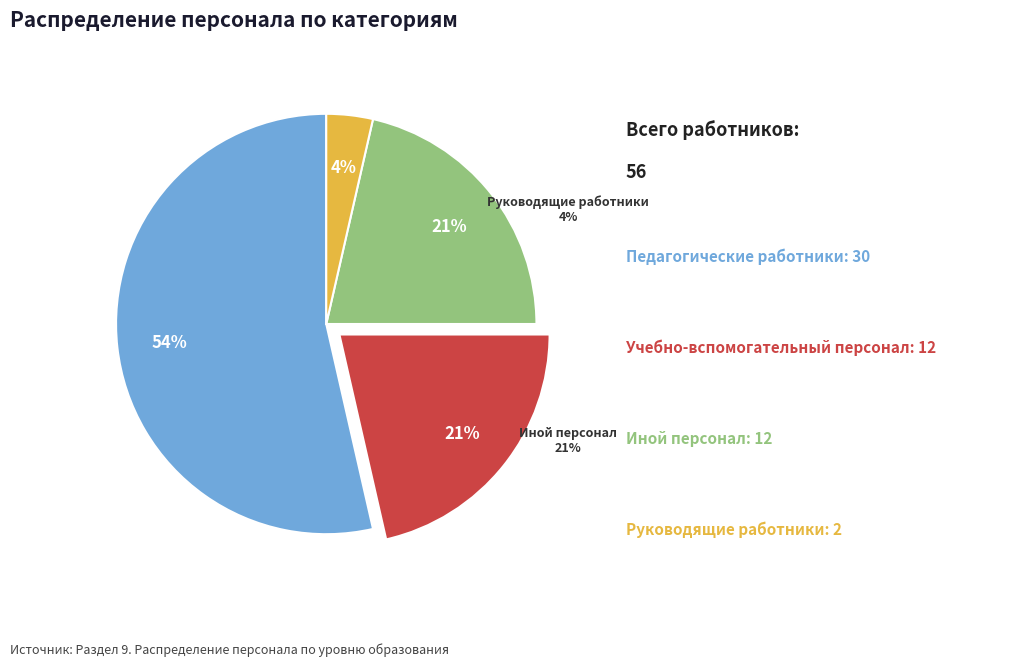

What is the change in value from Иной персонал to Руководящие работники?

-10